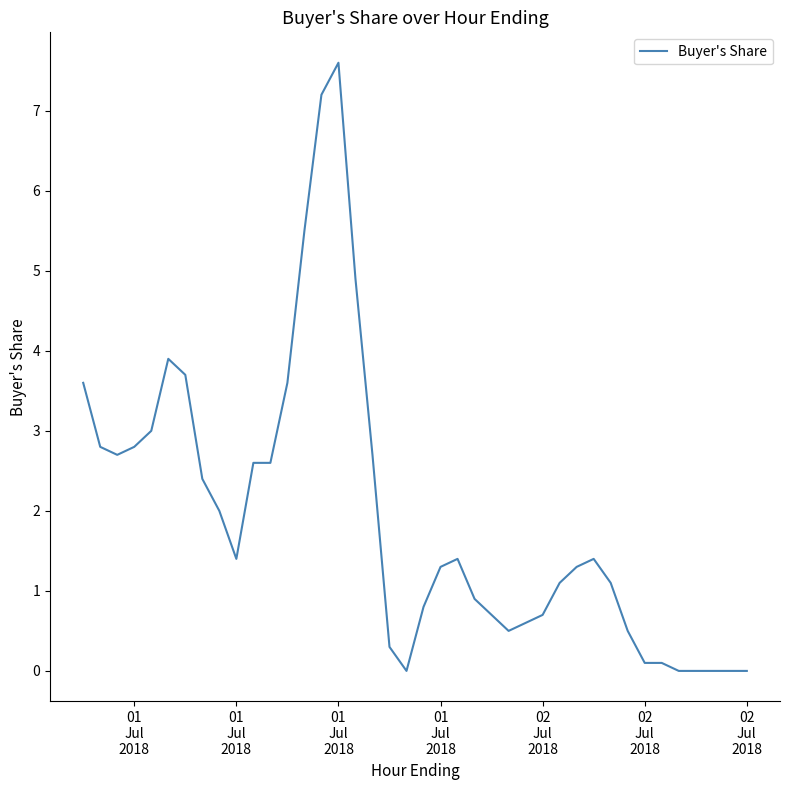

What is the difference between the maximum and minimum values?

7.6